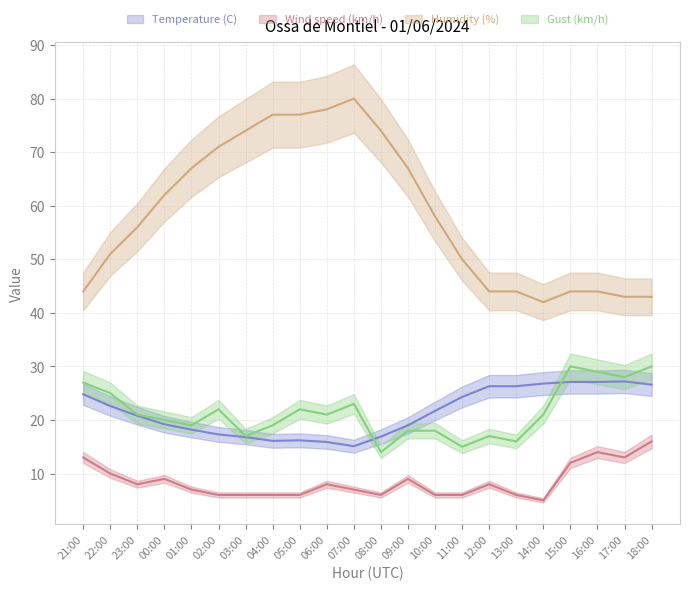

What is the difference between the second highest and minimum values in the Gust (km/h) series?

16.0